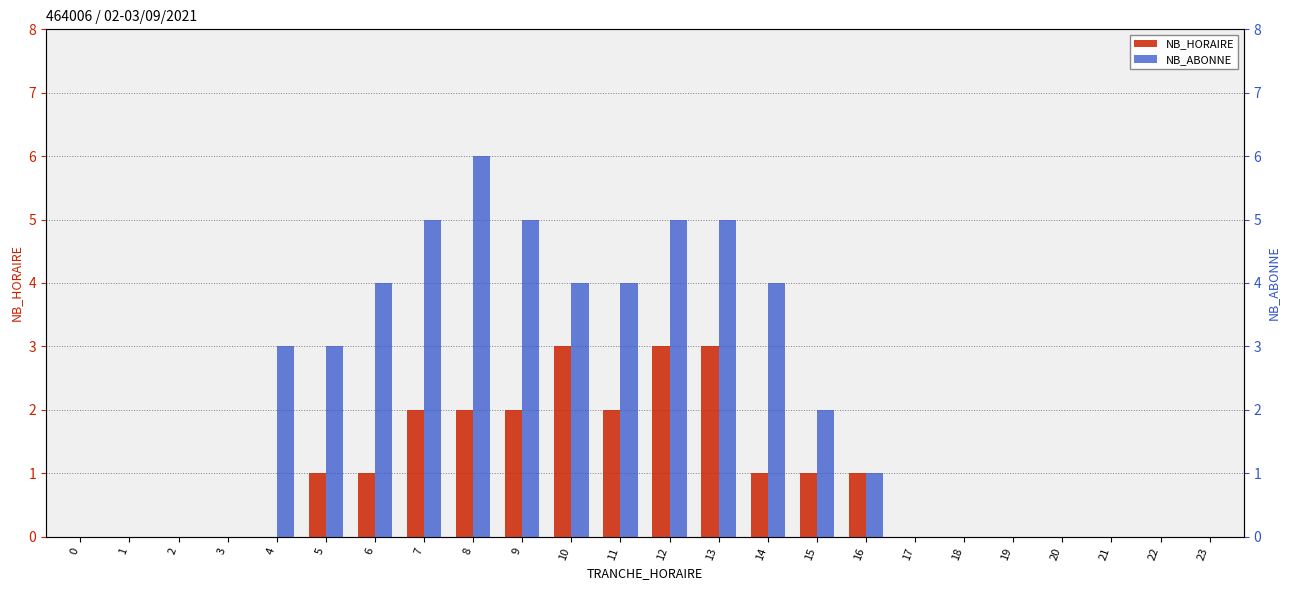

What is the total value across all series at 14?

5